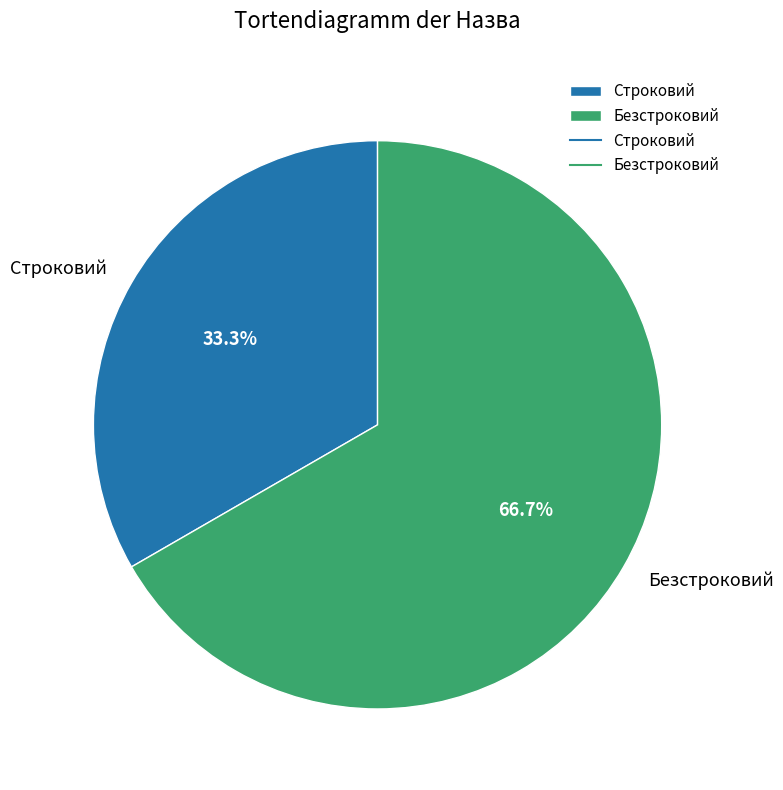

To the nearest percent, what is the difference between the Строковий and Безстроковий slice percentages?

33%